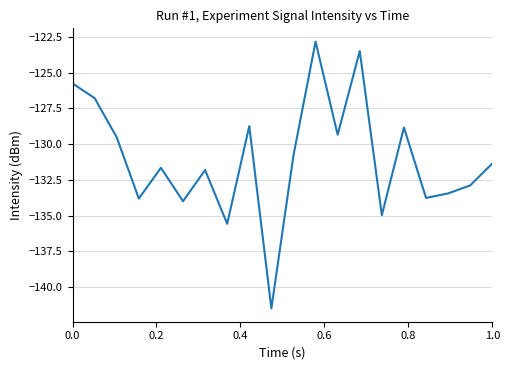

What is the difference between the maximum and minimum values?

18.7